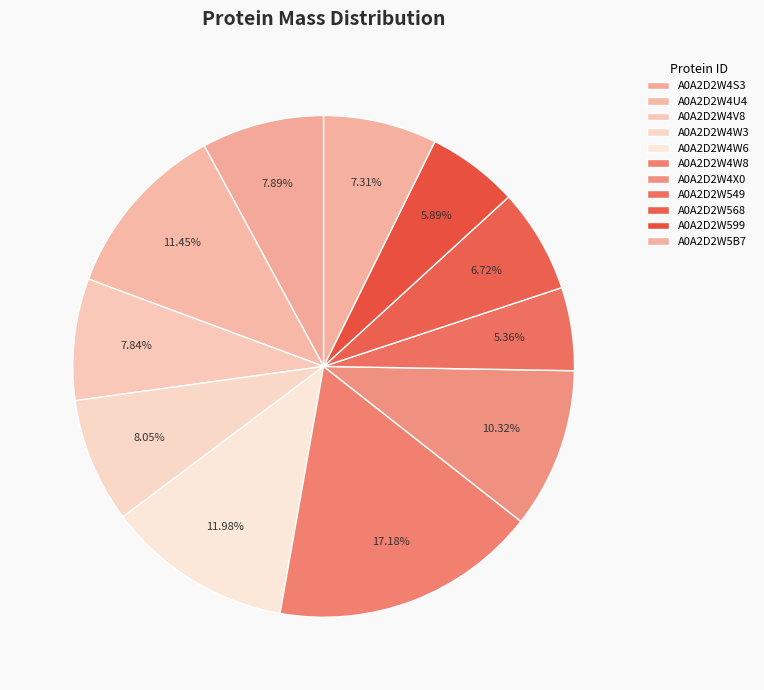

To the nearest percent, what is the difference between the largest and smallest slice percentages?

12%